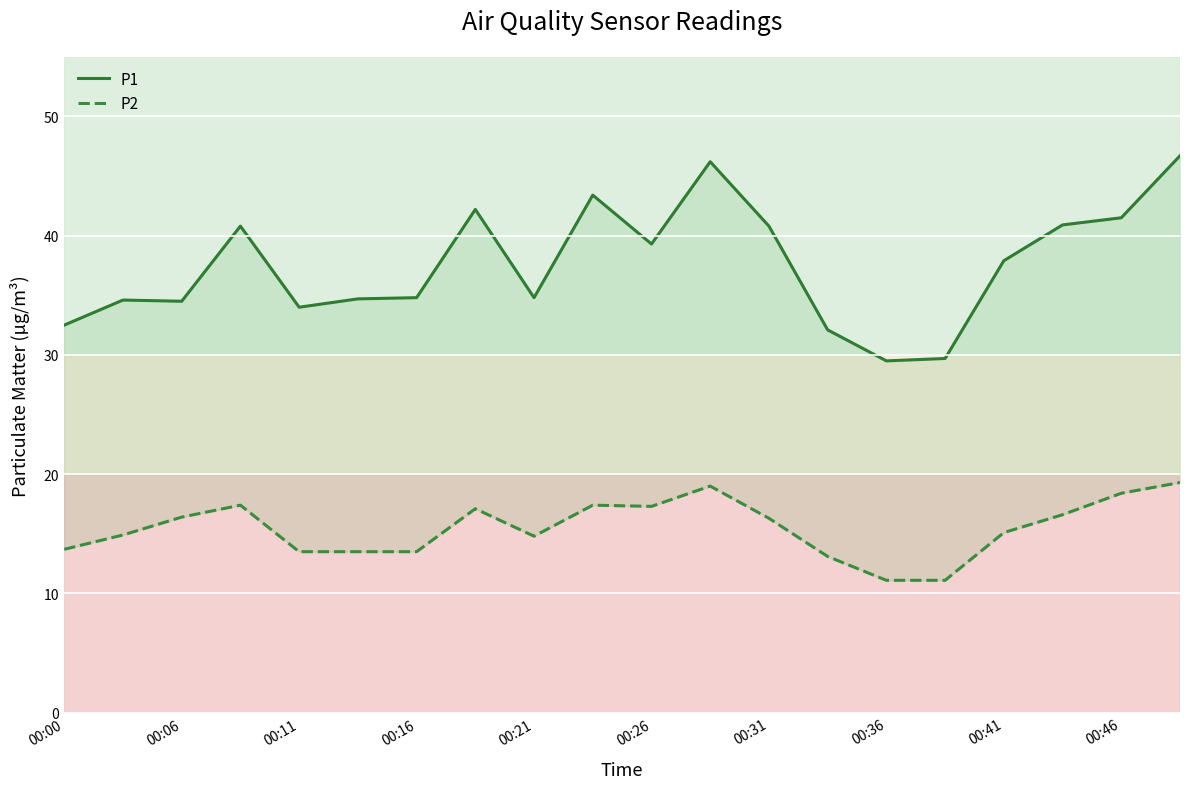

True or false: P1 and P2 cross at least once.

False